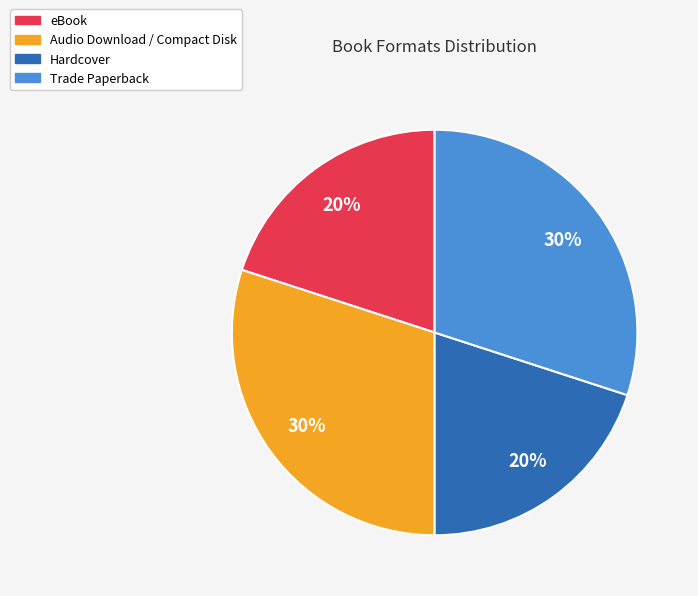

Does any single category account for the majority?

No